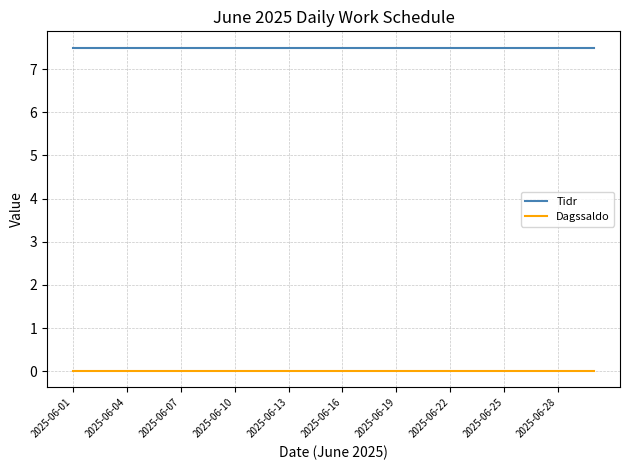

List the series in order of their peak value, lowest first.

Dagssaldo, Tidr